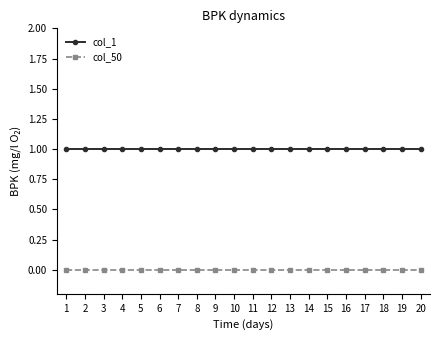

Is the value of col_50 at 14 greater than the value of col_1 at 15?

No